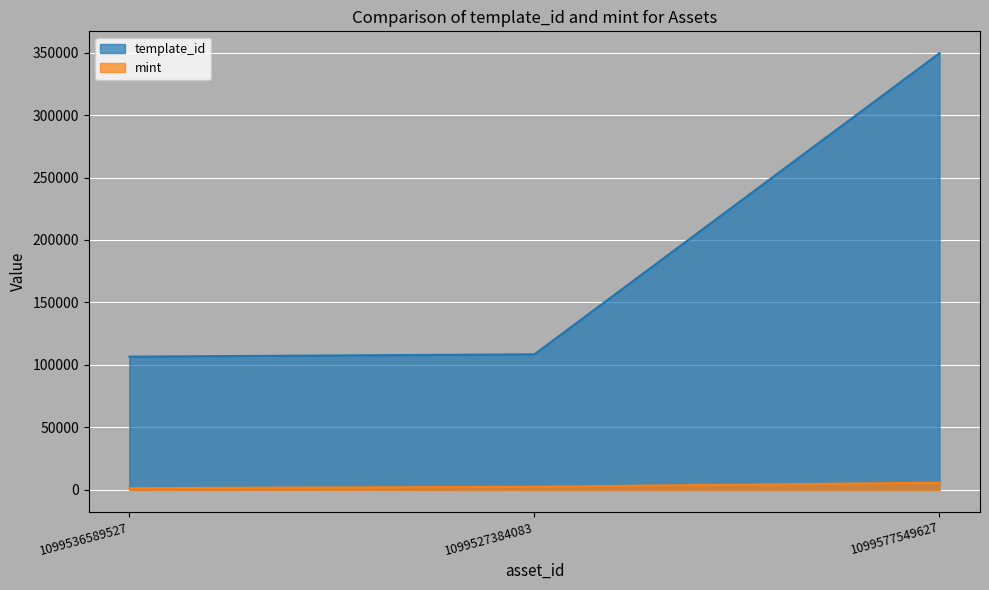

How many lines are shown in the chart?

2